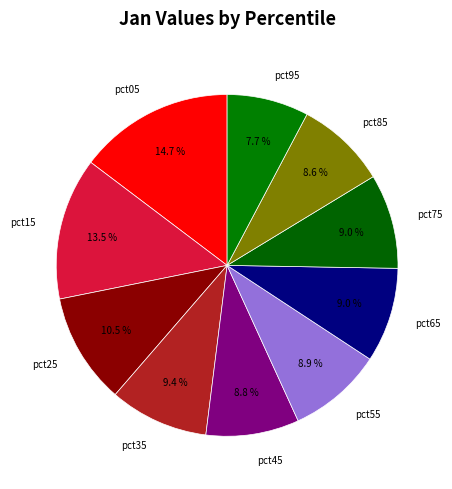

How many segments does this pie chart have?

10